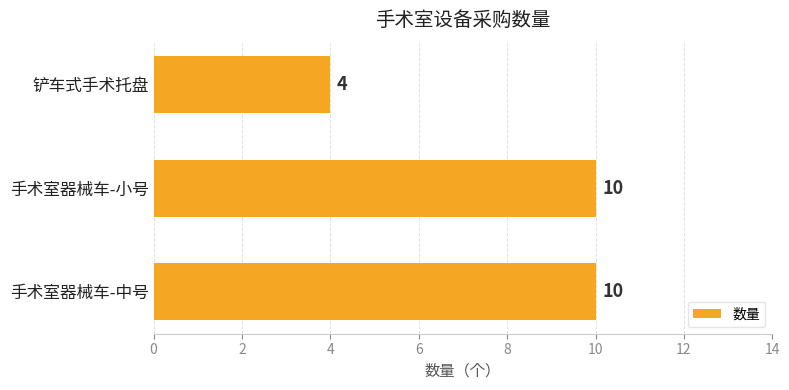

What is the ratio of the value at 手术室器械车-中号 to the value at 铲车式手术托盘?

2.5